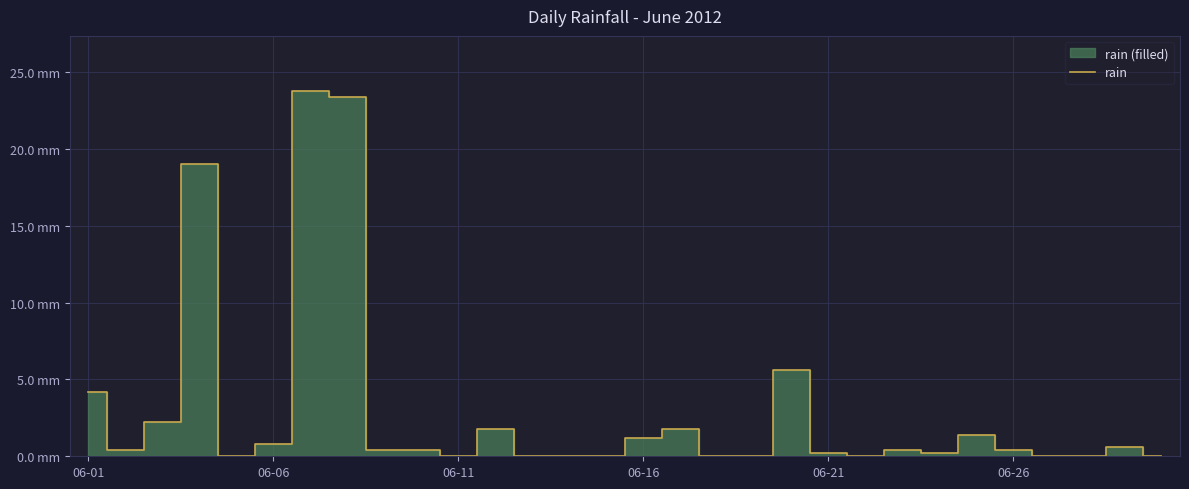

Is it true that the value at 27 is 0.0?

True